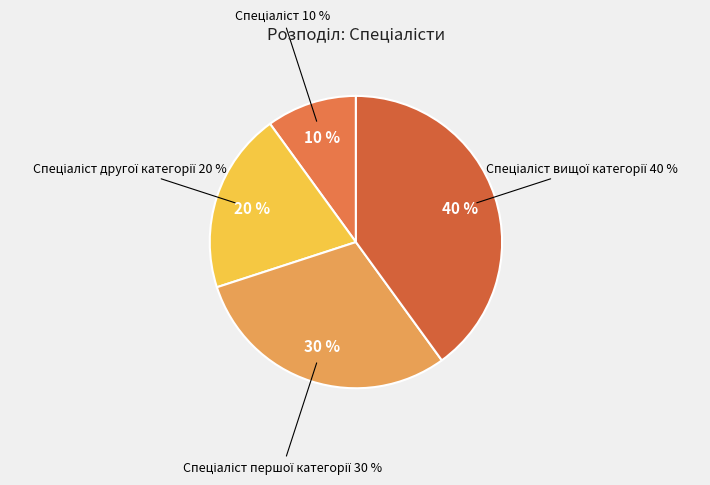

What is the ratio of the value at Спеціаліст першої категорії to the value at Спеціаліст?

3.0